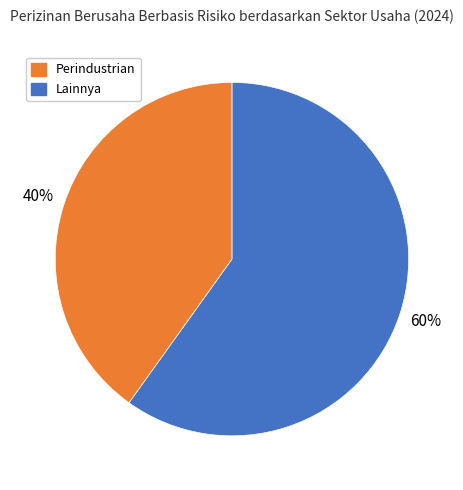

Is there any slice that represents more than half of the pie?

Yes